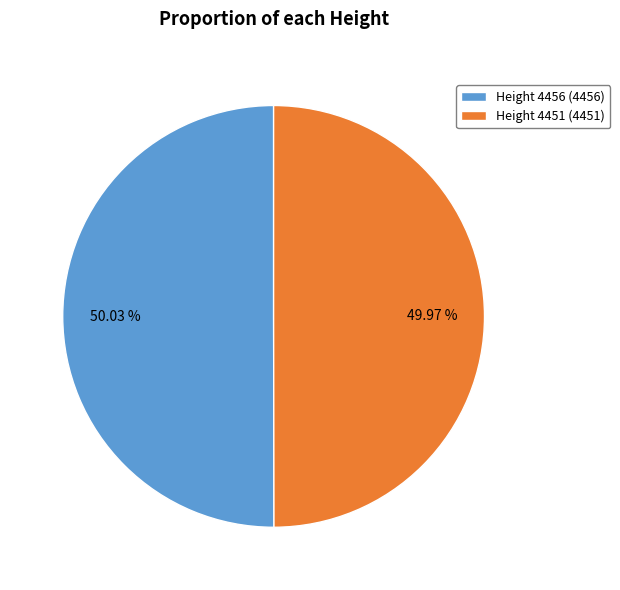

What is the ratio of the value at Height 4451 (4451) to the value at Height 4456 (4456)?

1.0